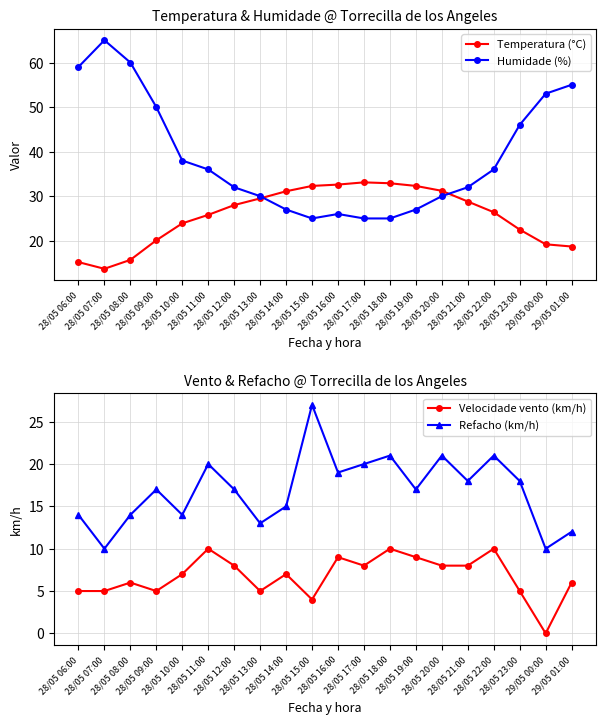

Where is the first local minimum for Velocidade vento (km/h)?

28/05 09:00